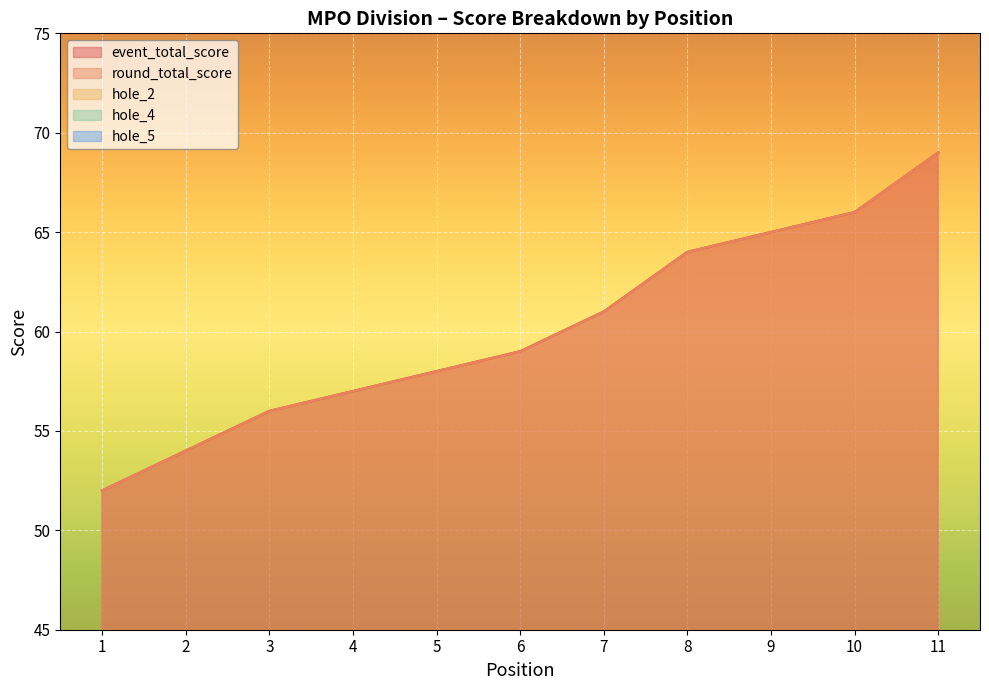

The round_total_score series shows 64 at 8. True or false?

True